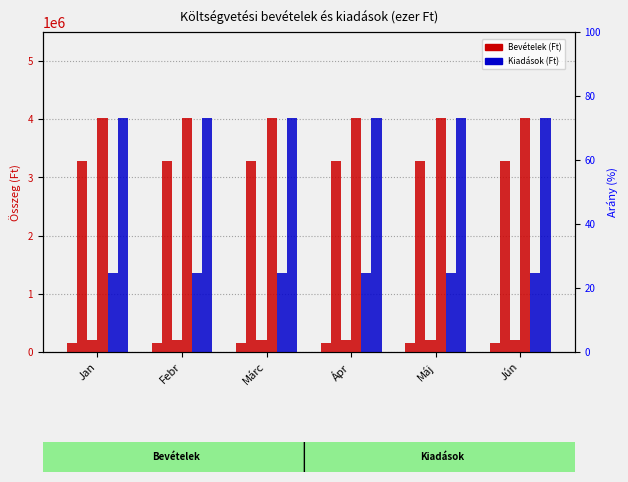

At which category is the sum across all series the highest?

Jan